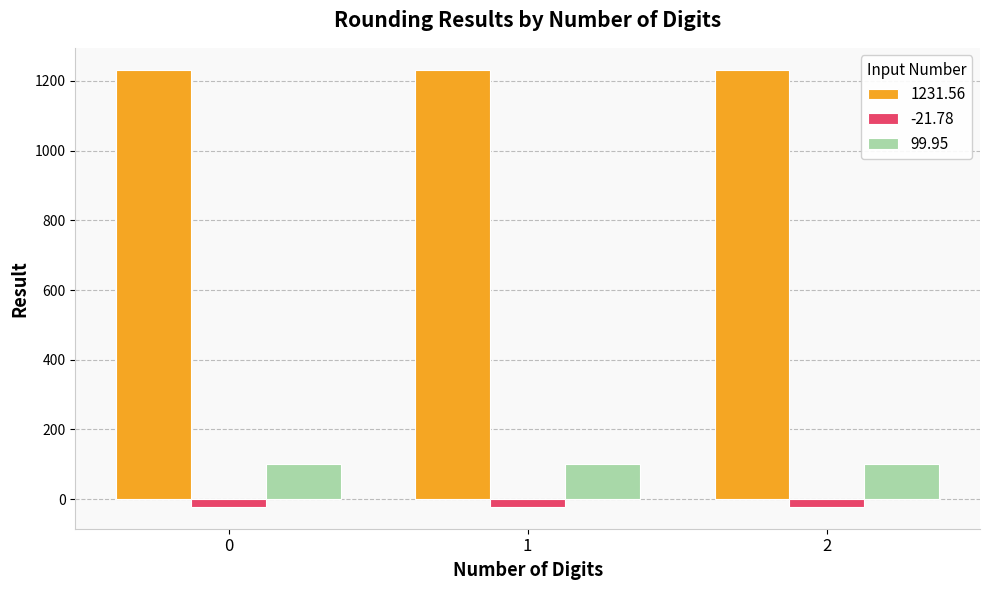

Which series has the largest total across all categories?

1231.56